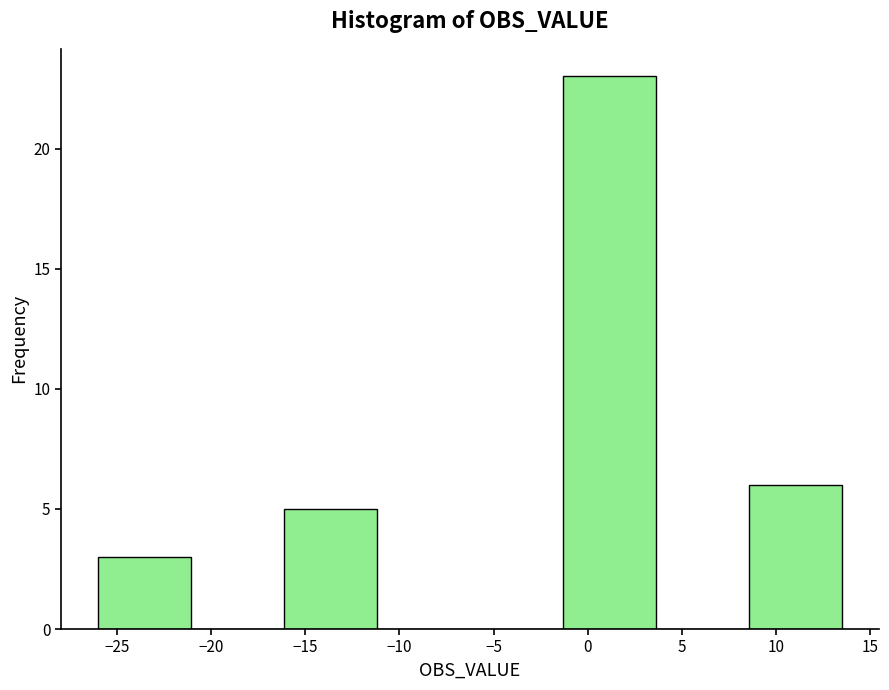

Reading left to right, transcribe this chart: for each bar, give the range it covers on the x-axis and its height. Neither the bar edges nor the heights are printed on the chart, so give them approximately, as read against the axes.

-26.0 to -21.0: 3
-21.0 to -16.0: 0
-16.0 to -11.0: 5
-11.0 to -6.0: 0
-6.0 to -1.5: 0
-1.5 to 3.5: 23
3.5 to 8.5: 0
8.5 to 13.5: 6